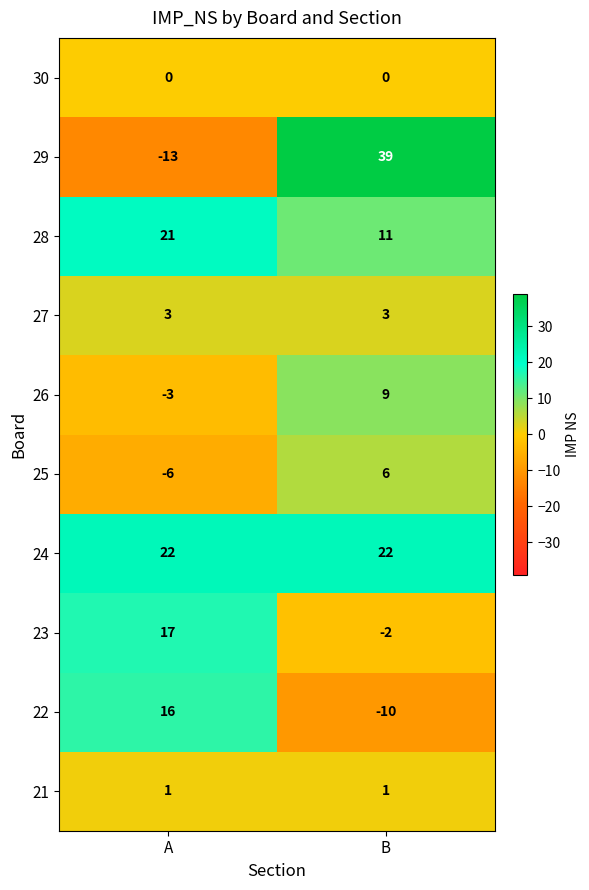

How many positive values does the 29 series have?

1